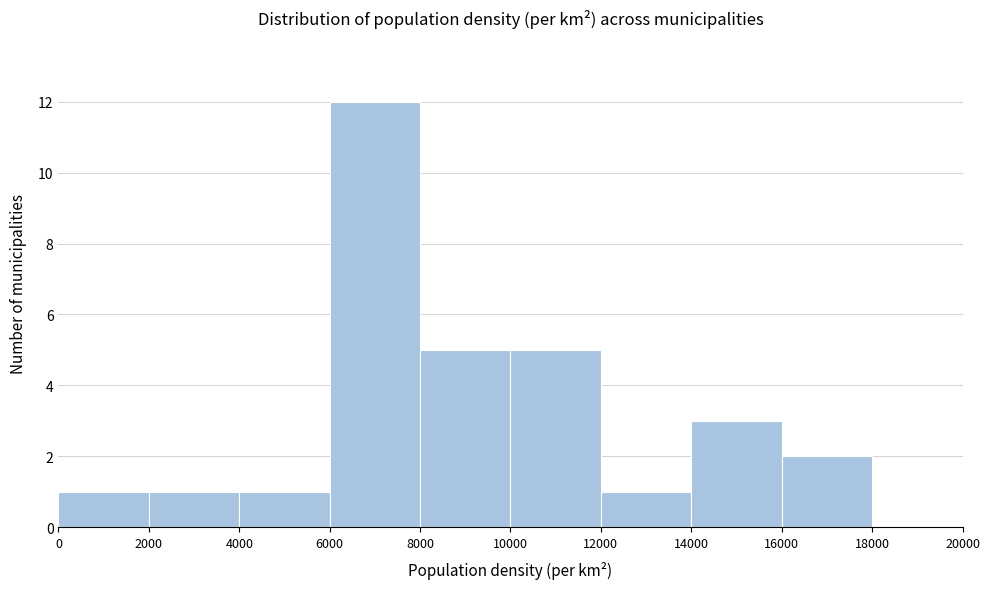

Which range on the x-axis has the tallest bar?

6000 to 8000